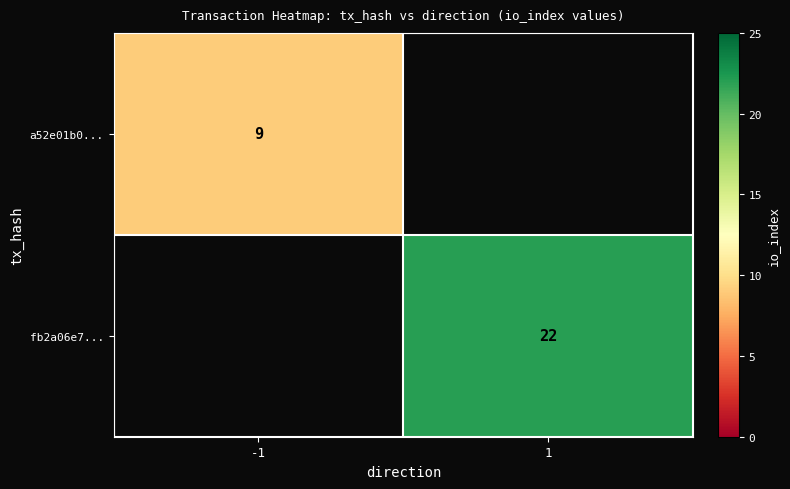

Is it true that a52e01b0... equals 6 at -1?

False